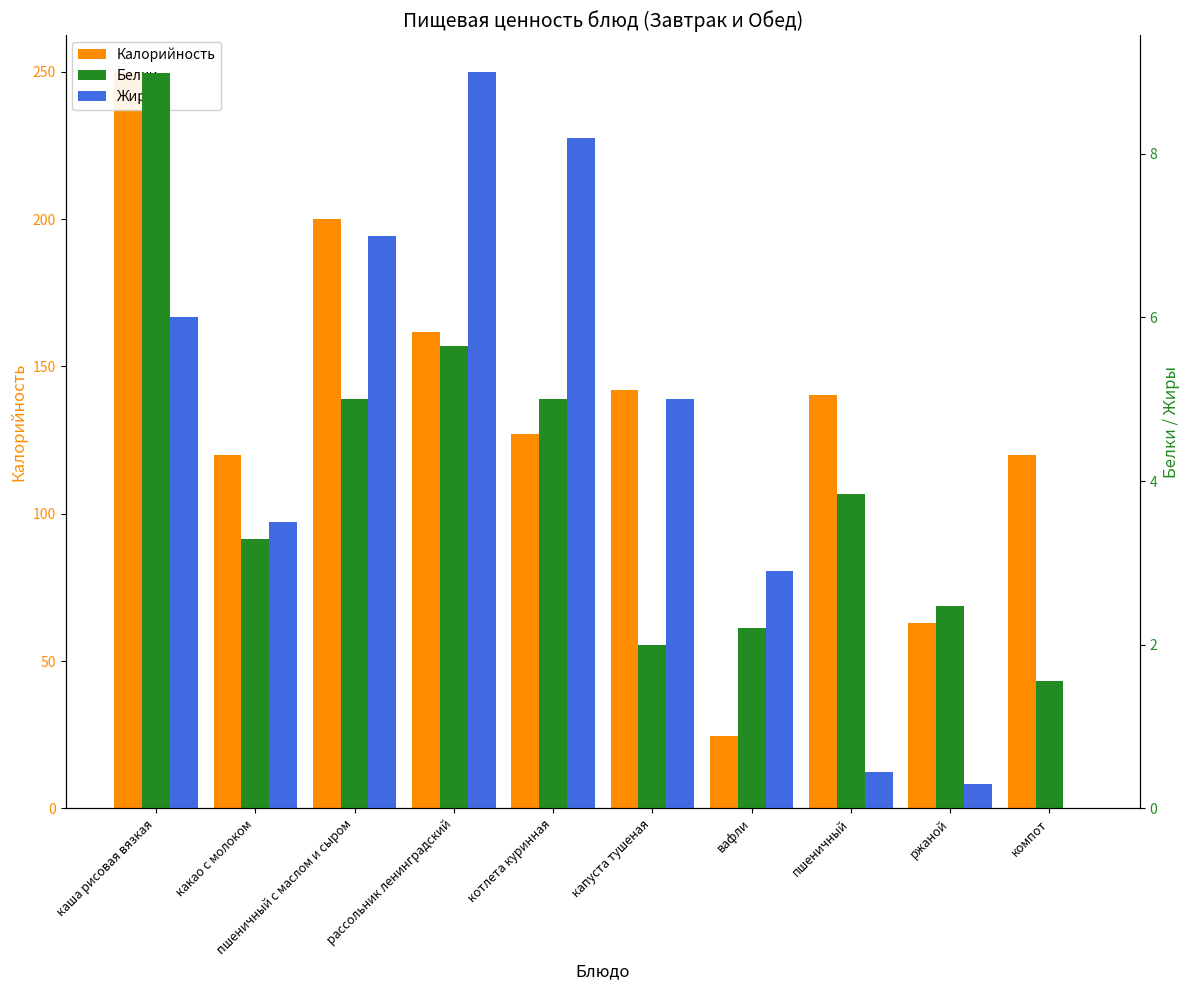

Which series changed the most between капуста тушеная and компот?

Калорийность